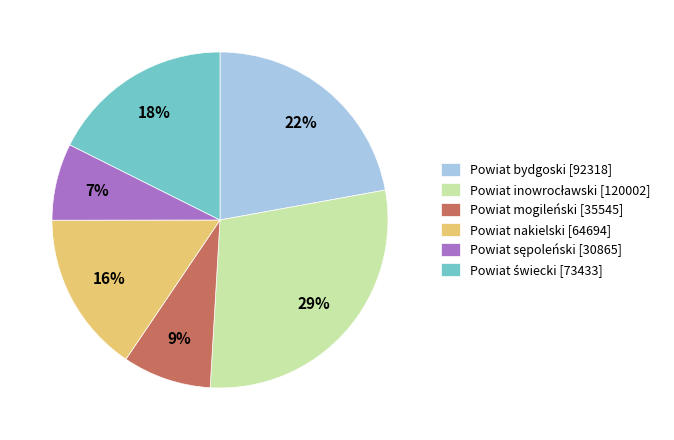

Does Powiat nakielski [64694] represent more than half of the total?

No